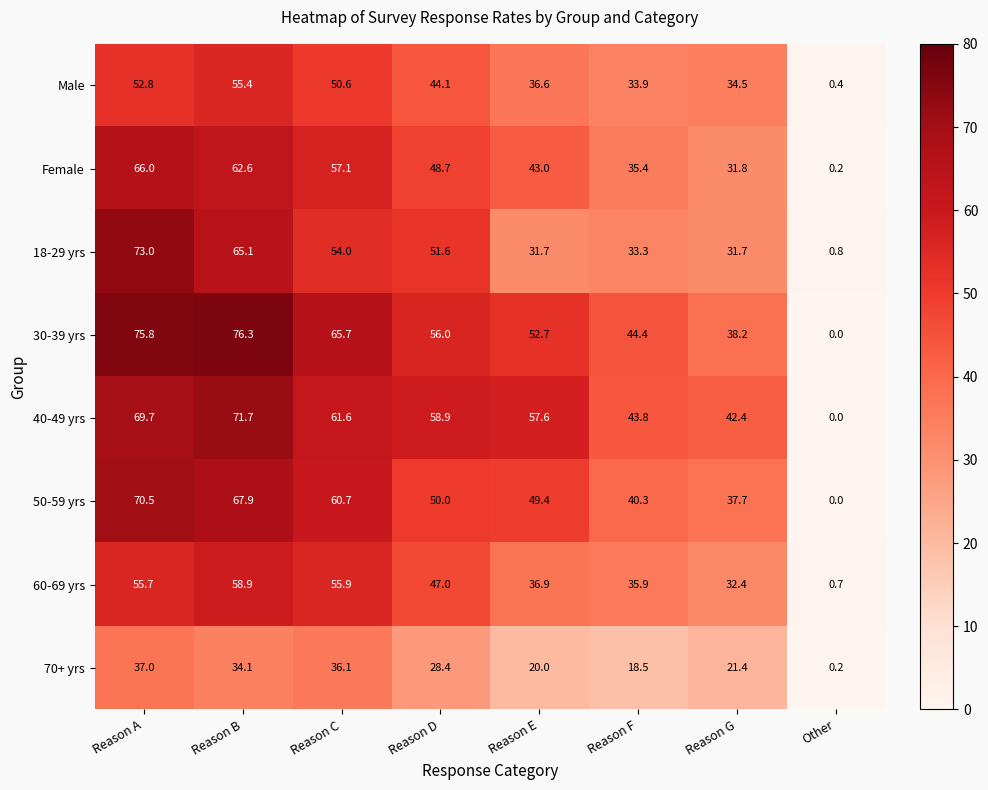

What is the difference between the highest and lowest values at Reason F?

25.9